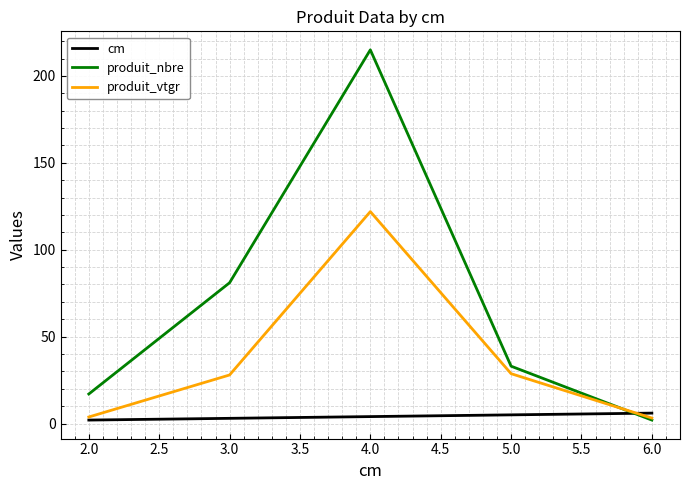

List the series in order of their peak value, highest first.

produit_nbre, produit_vtgr, cm